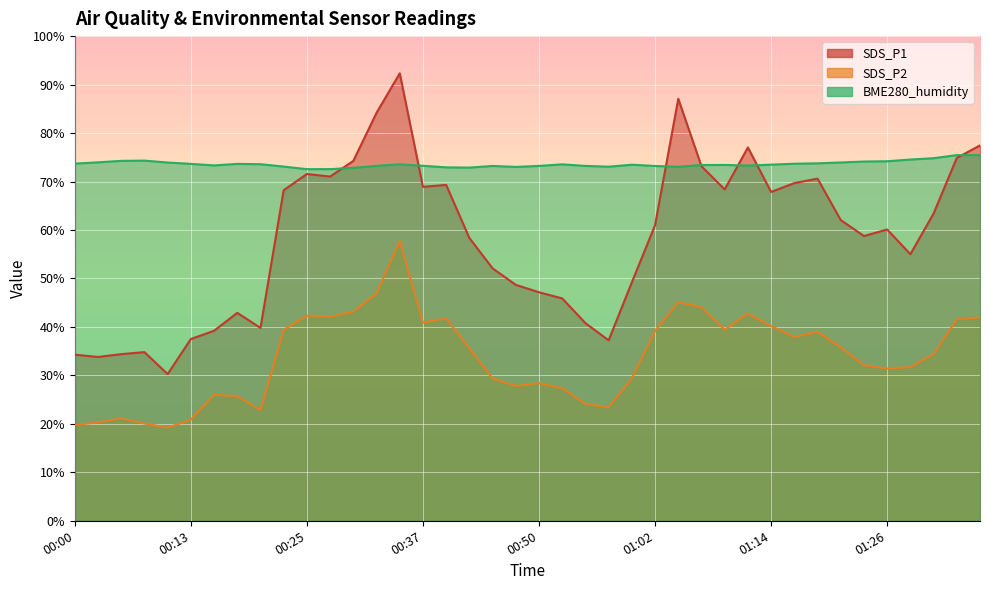

What is the label of the 19th point from the left?

00:45